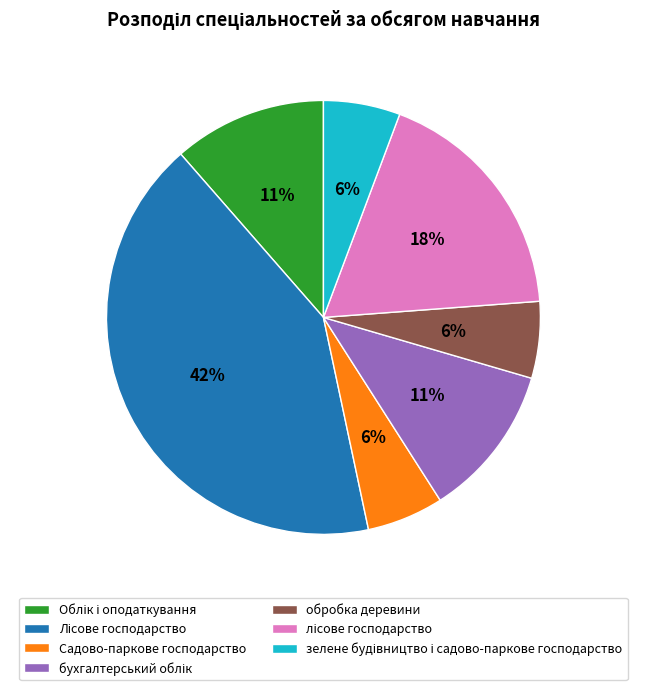

Is there a majority slice in this chart?

No